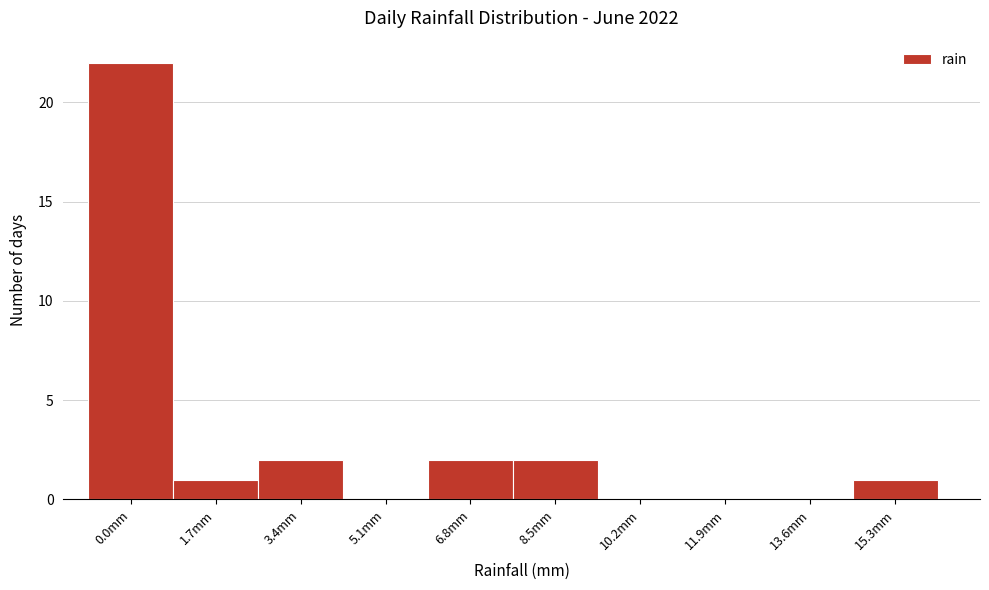

Reading left to right, what are all the values shown in this chart?

0.0mm=22	1.7mm=1	3.4mm=2	5.1mm=0	6.8mm=2	8.5mm=2	10.2mm=0	11.9mm=0	13.6mm=0	15.3mm=1